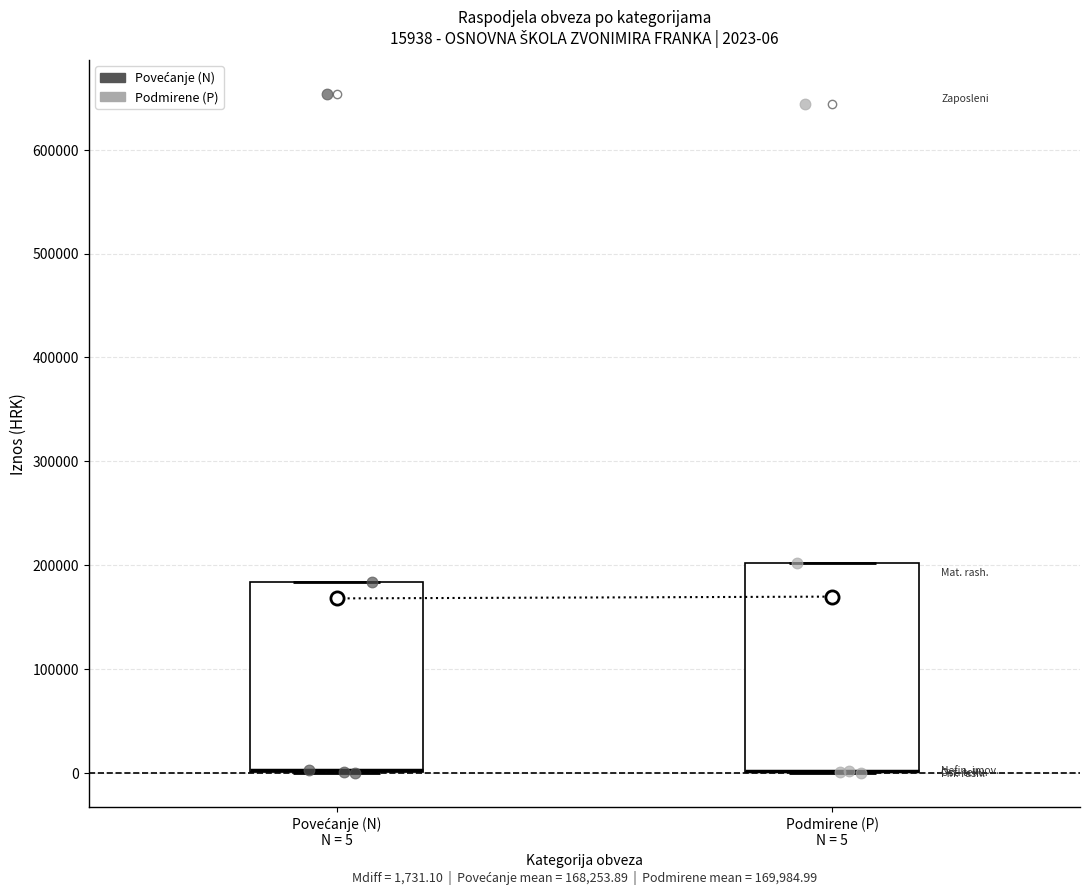

Comparing the boxes themselves (not the whiskers), which one is the tallest?

Podmirene (P) N = 5